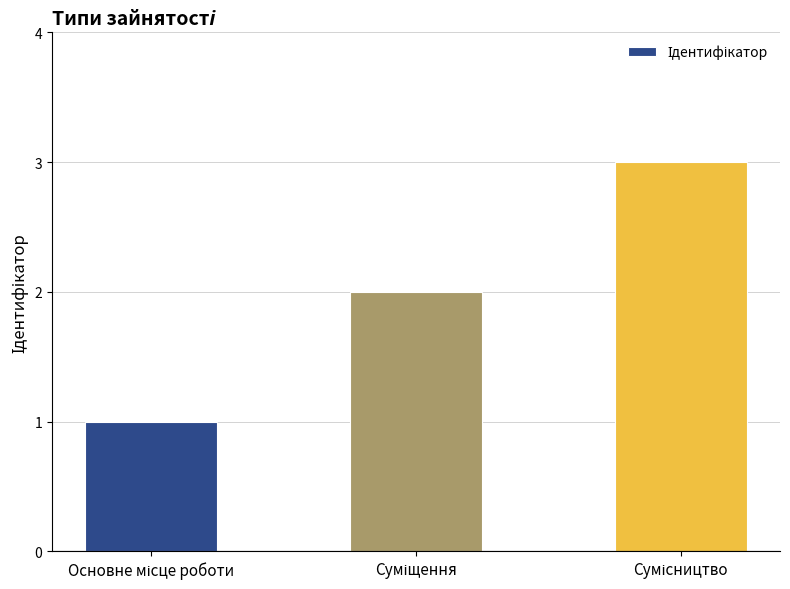

What is the greatest value displayed?

3